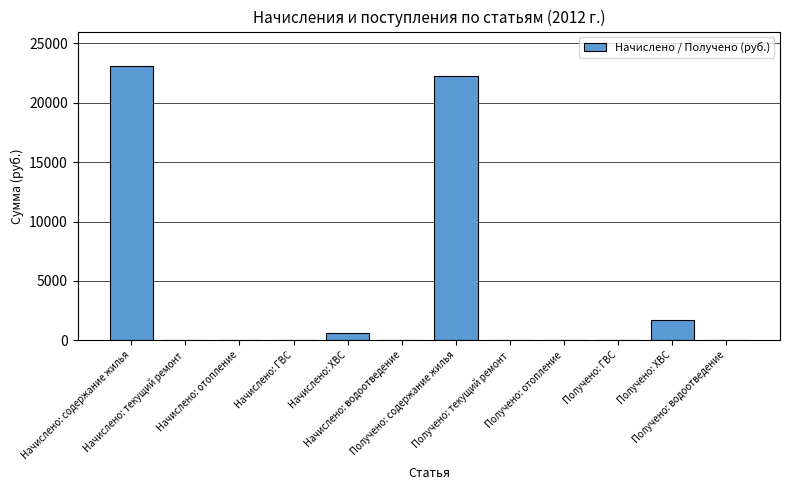

What is the maximum value shown in the chart?

23063.0